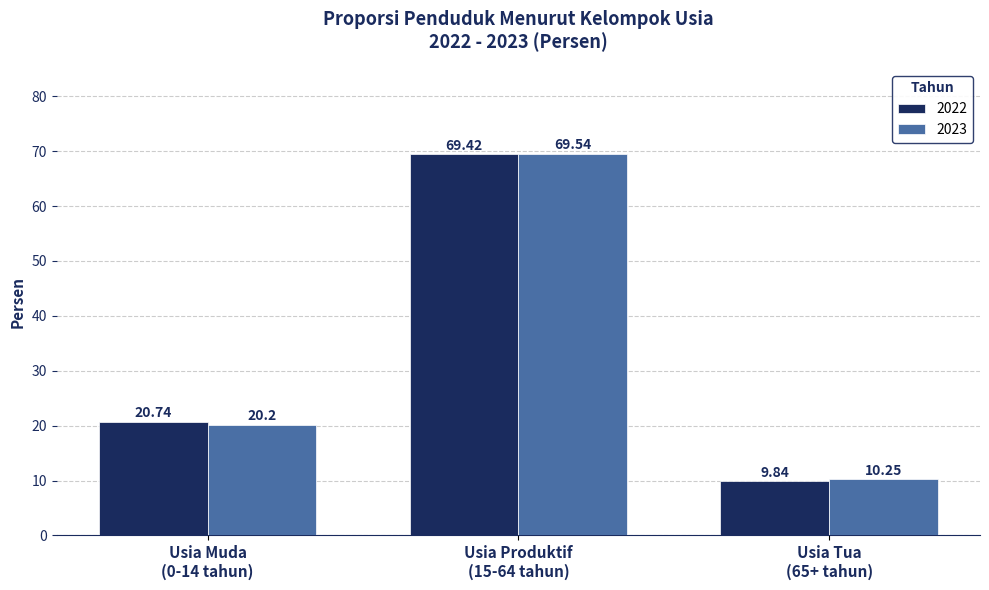

What is the label of the 1st bar from the right?

Usia Tua
(65+ tahun)